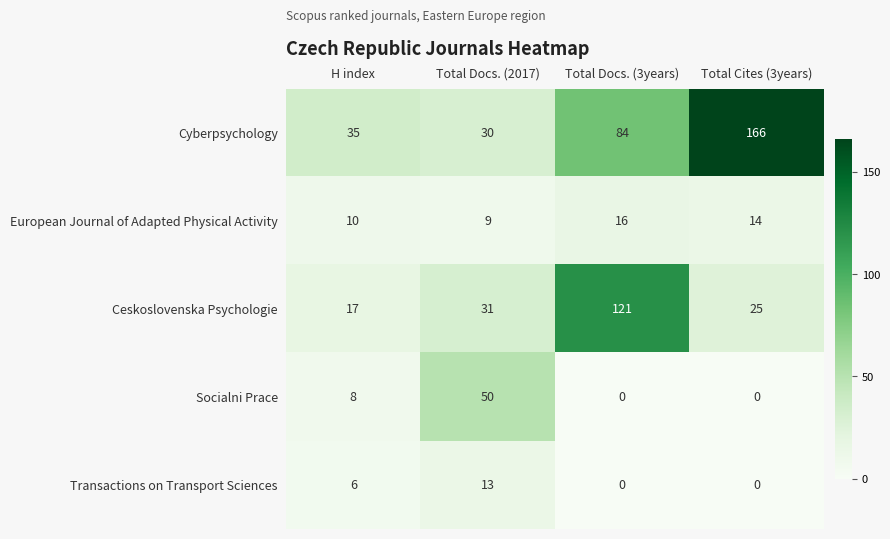

Which label corresponds to the largest value in the chart?

Total Cites (3years)